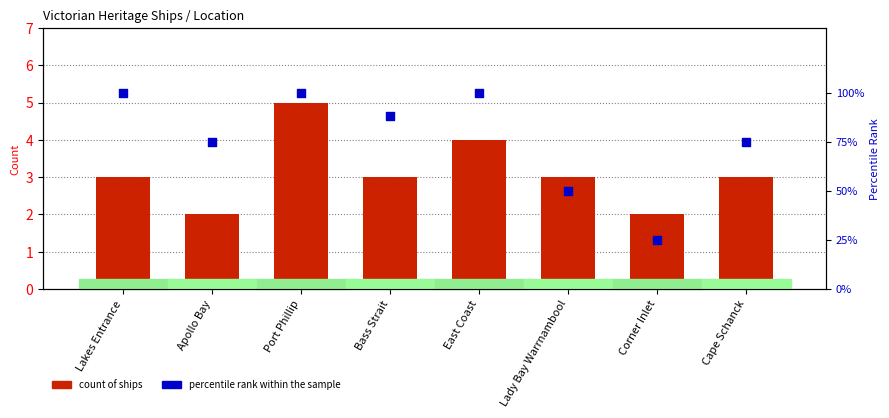

Which series contains the lowest Y value?

count of ships